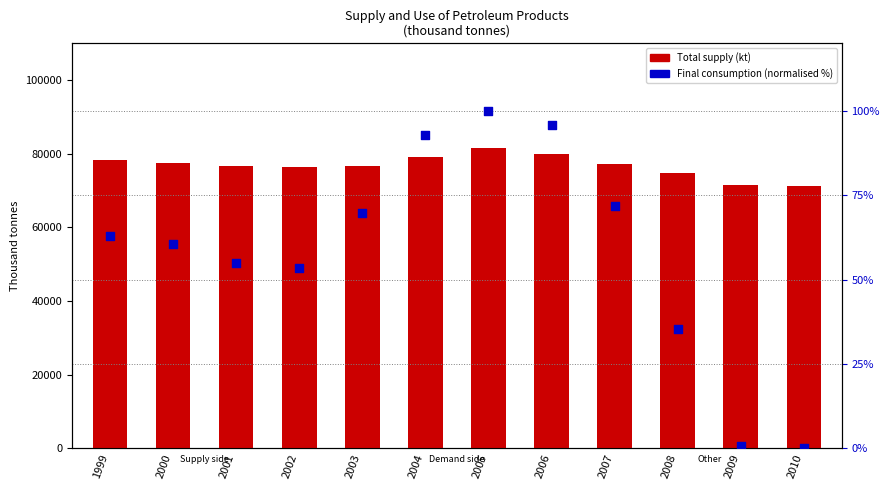

Which series contains the lowest Y value?

Final consumption (normalised %)